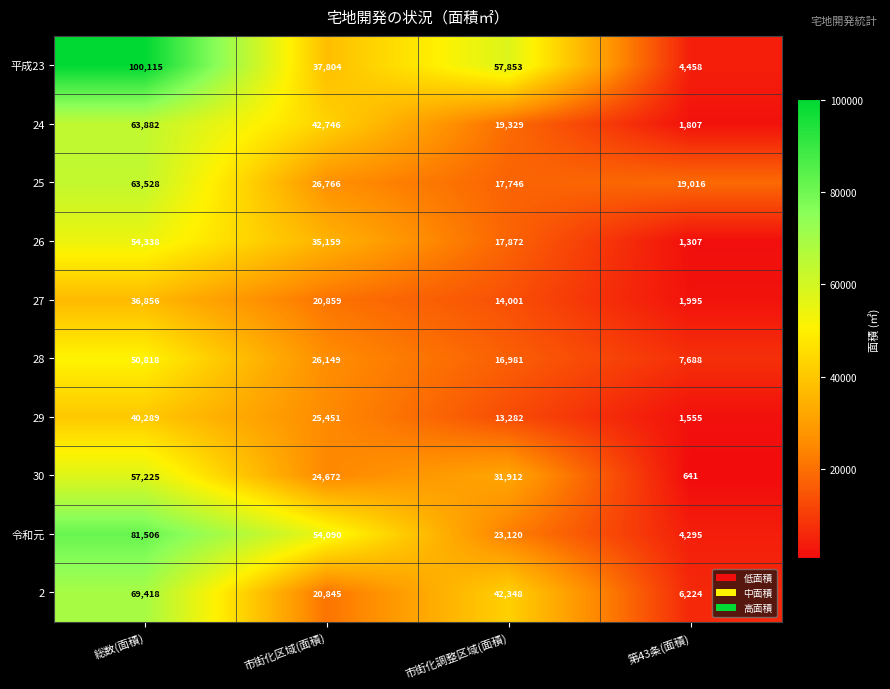

What is the sum of the 平成23 values at 第43条(面積) and 市街化区域(面積)?

42262